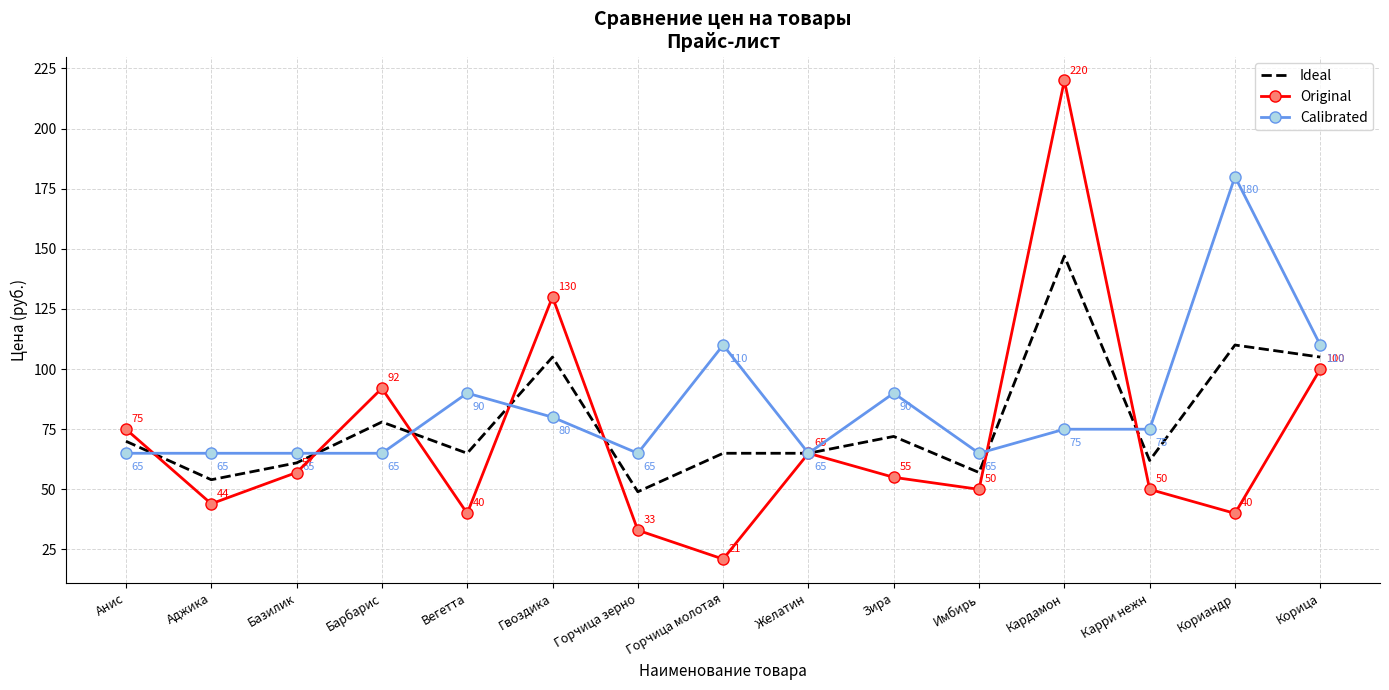

What is the sum of all Original values?

1072